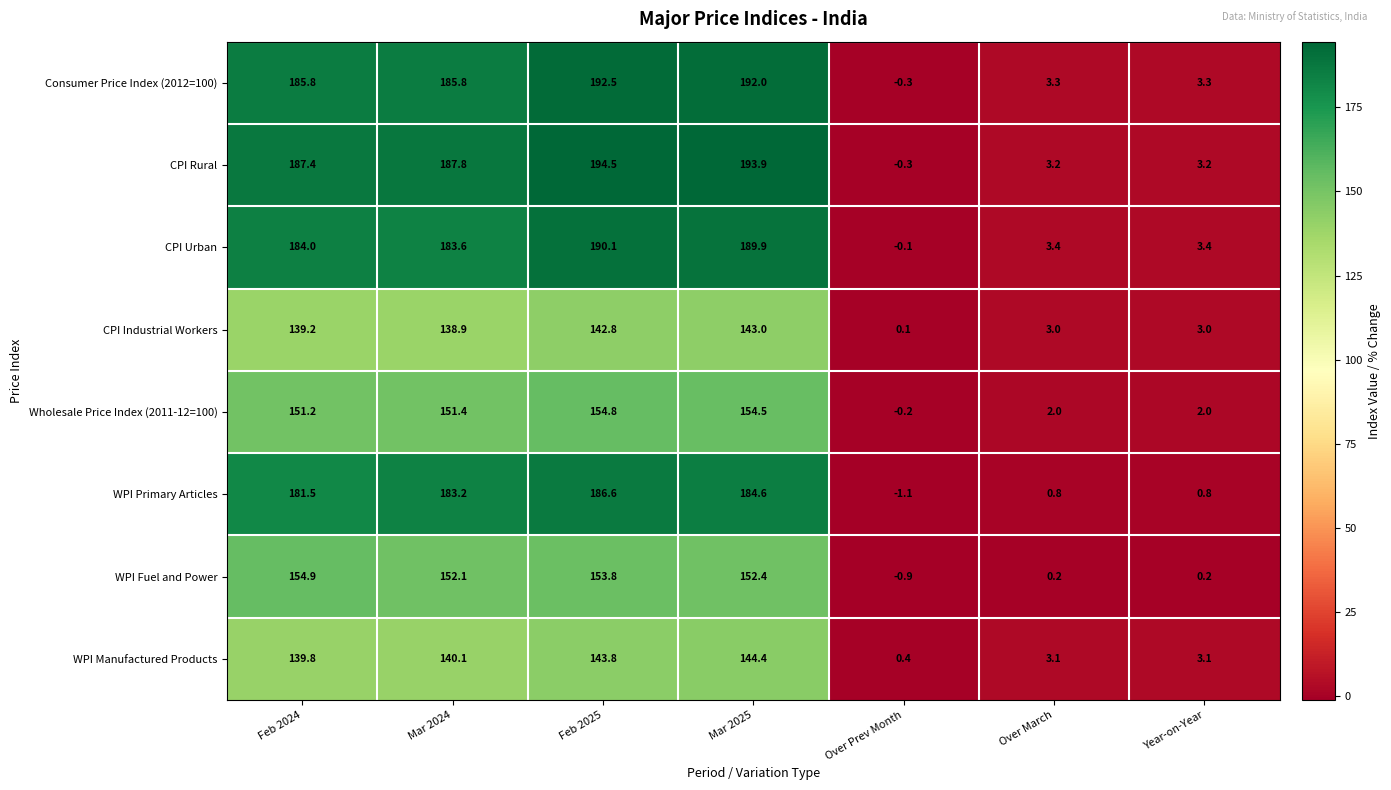

At which category is the sum across all series the highest?

Feb 2025